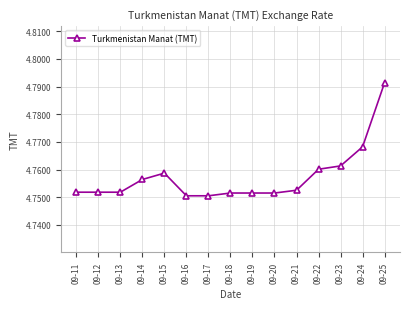

At which category does the chart reach its peak across all series?

09-25